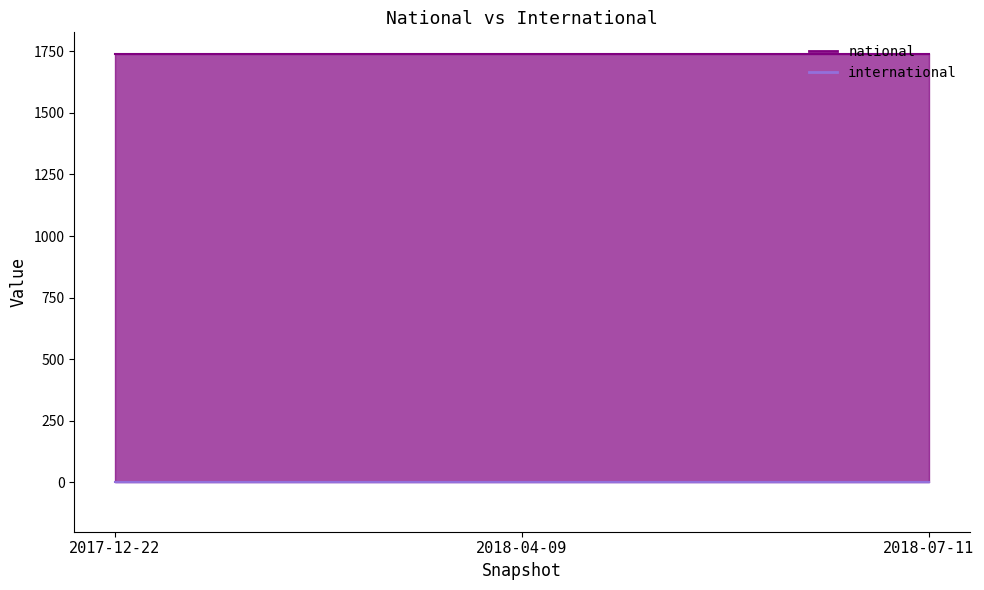

Is it true that national equals 1740 at 2017-12-22?

True